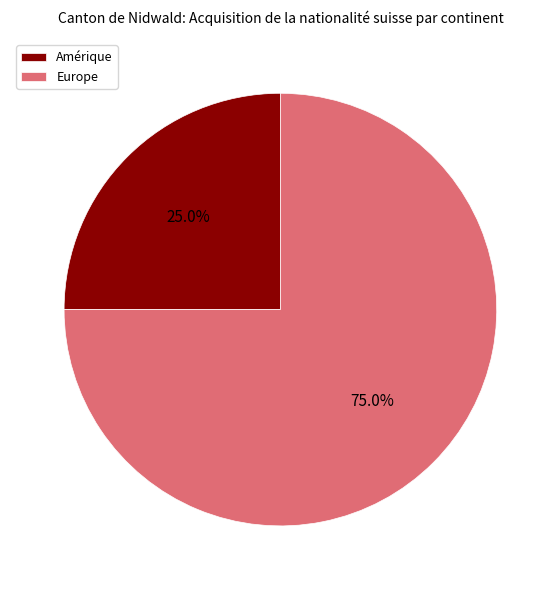

Rank the categories by value from highest to lowest.

Europe, Amérique